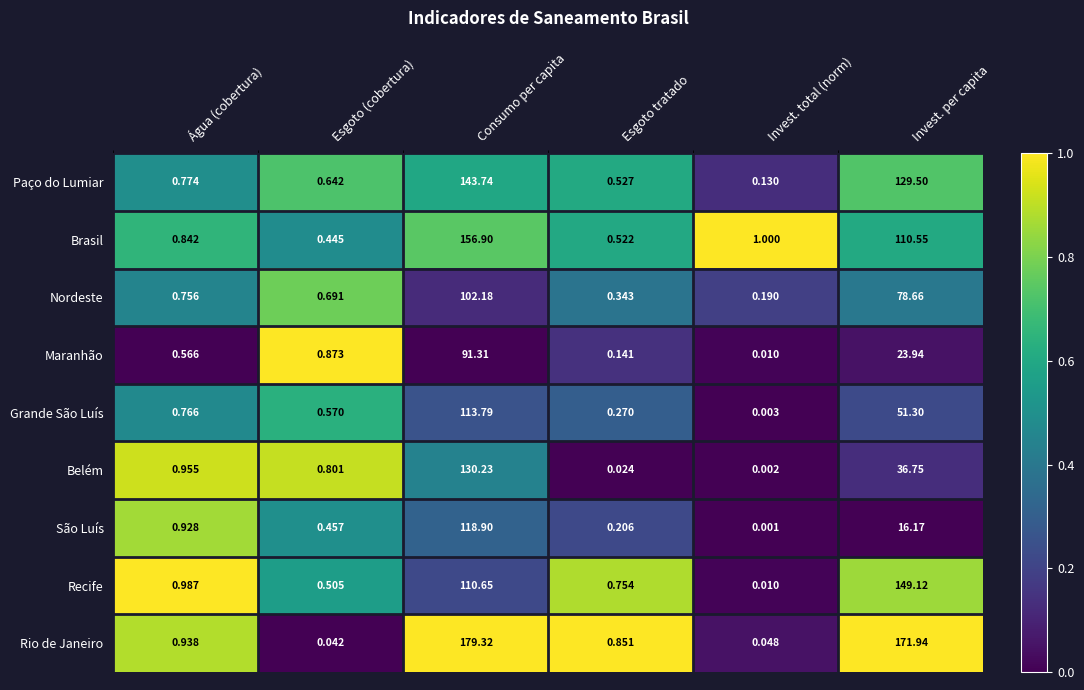

List the series in order of their peak value, highest first.

Rio de Janeiro, Brasil, Recife, Paço do Lumiar, Belém, São Luís, Grande São Luís, Nordeste, Maranhão